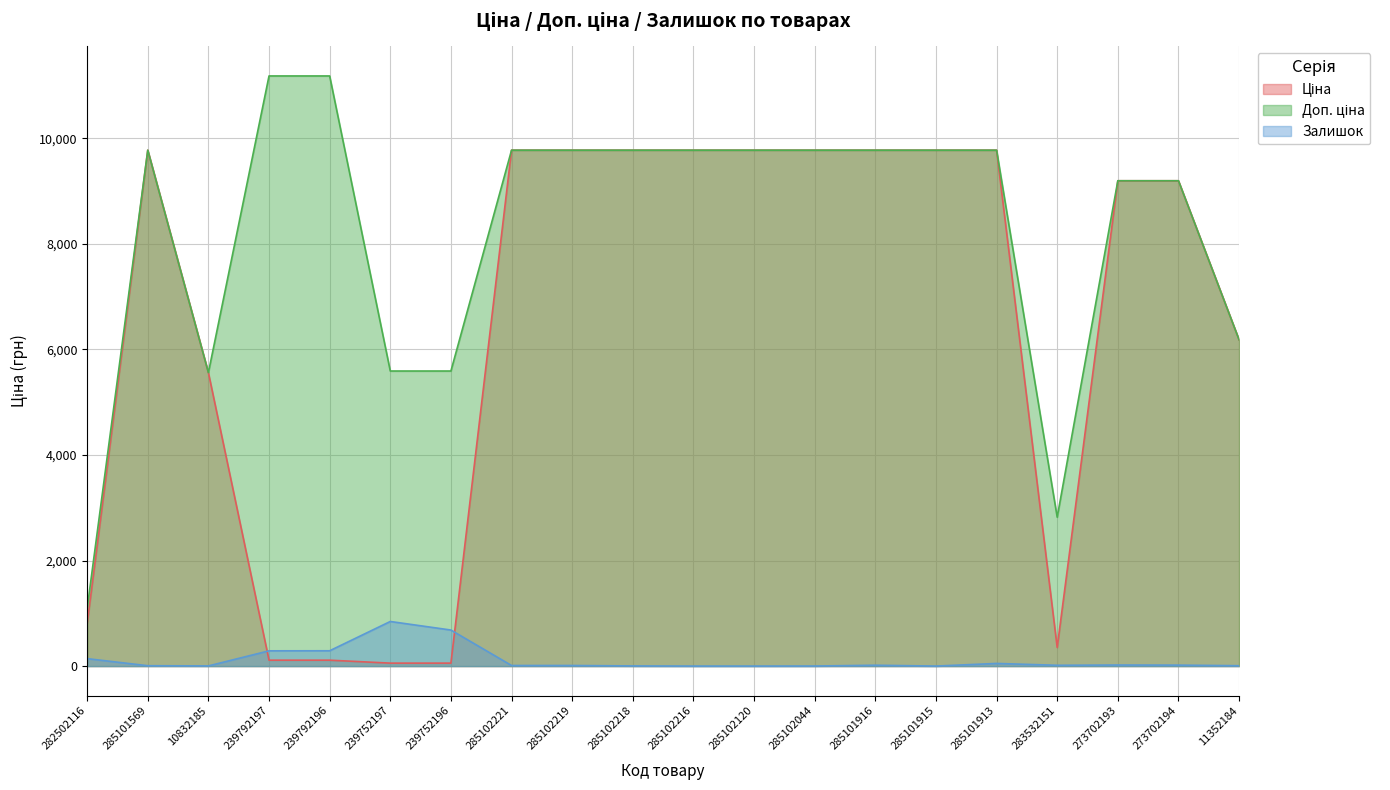

Does the chart have visible grid lines?

Yes